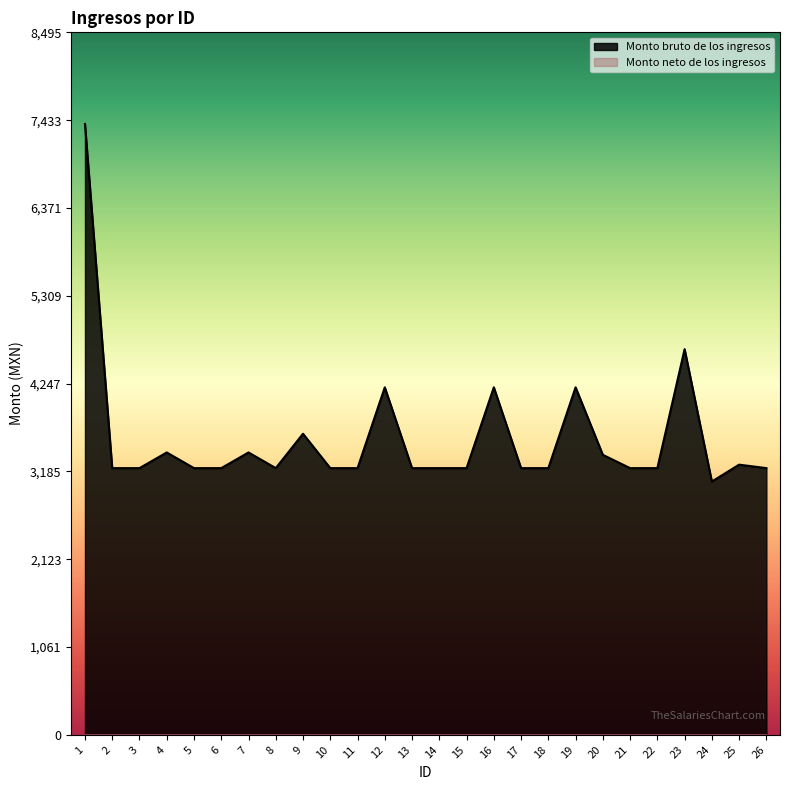

How many interior local valleys (lower than both neighbors) does the data have?

2